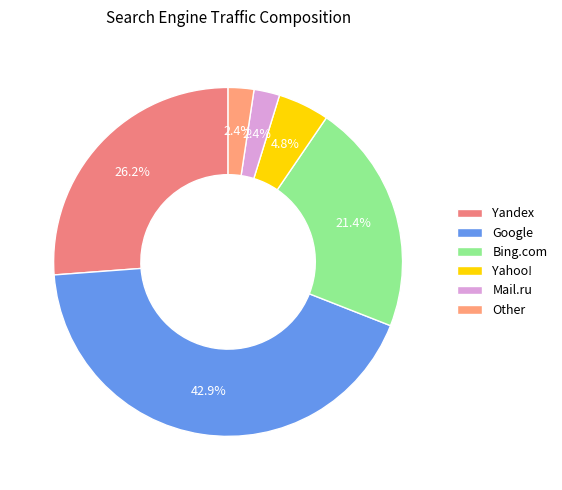

Combined, do Bing.com and Other account for over 50%?

No